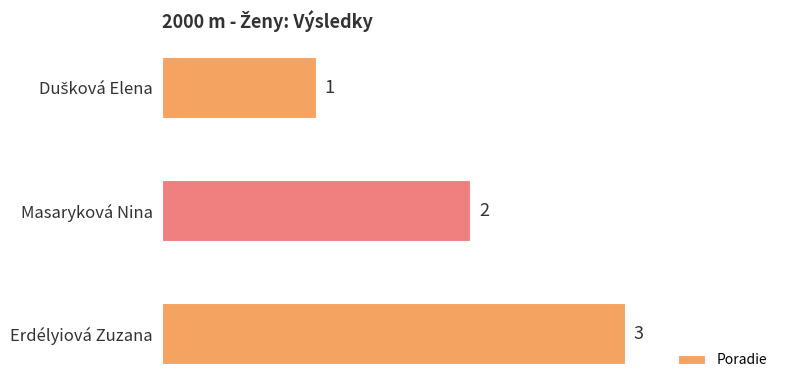

How many values are between 1 and 3?

3